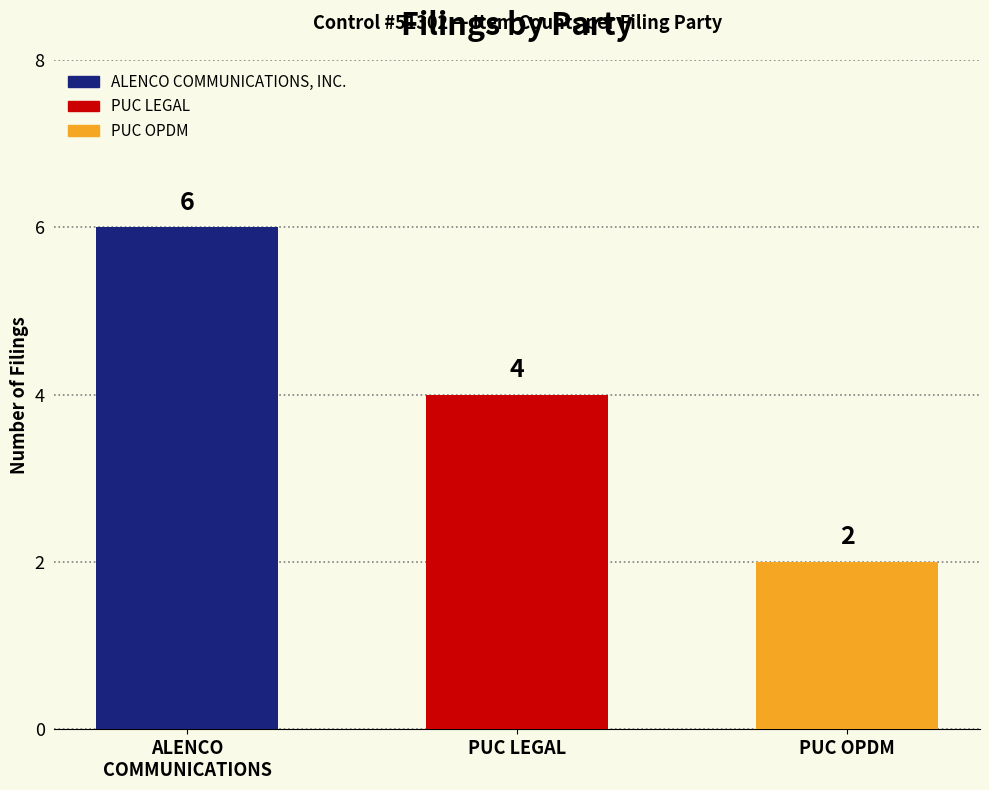

List the labels in order of value, largest first.

ALENCO
COMMUNICATIONS, PUC LEGAL, PUC OPDM